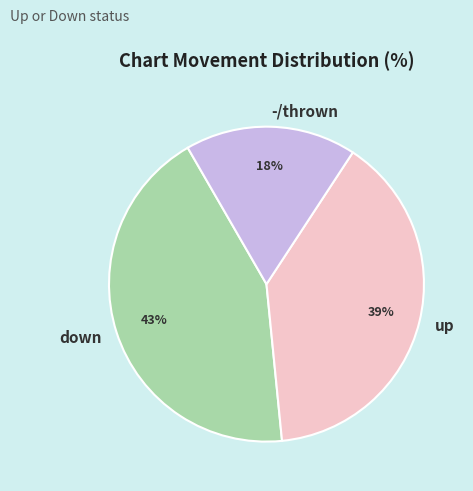

Is up the majority of the pie?

No